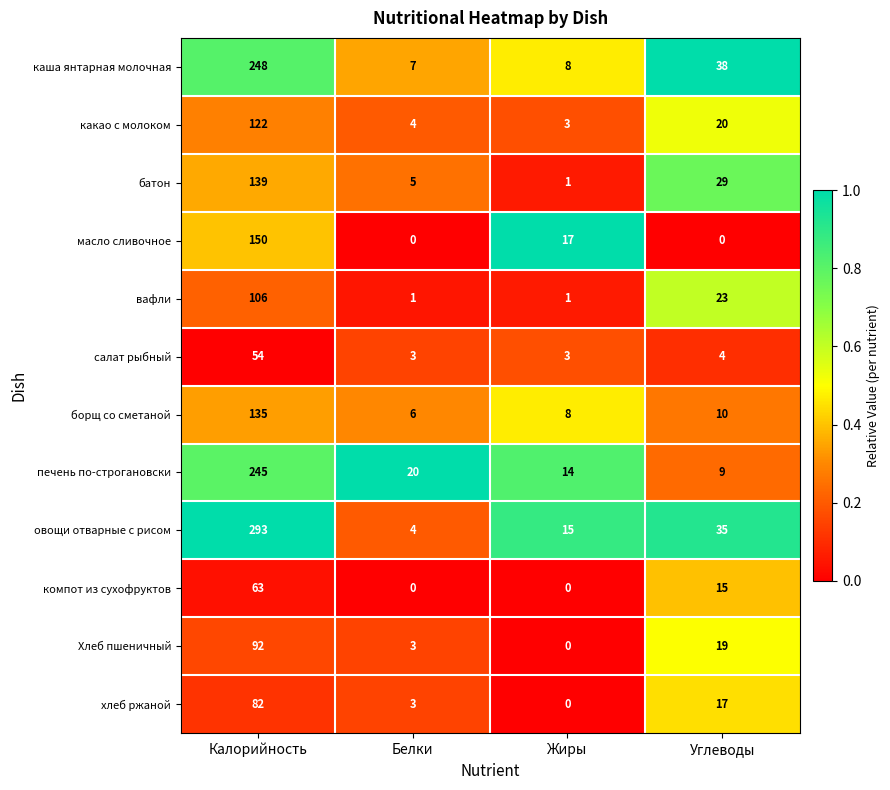

What is the difference between the maximum and minimum values in the хлеб ржаной series?

82